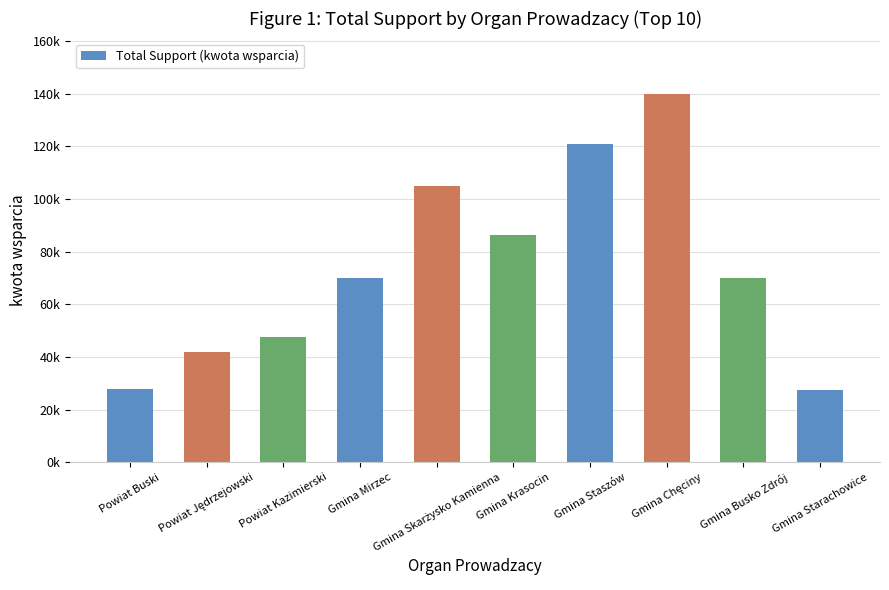

Does the chart contain any negative values?

No